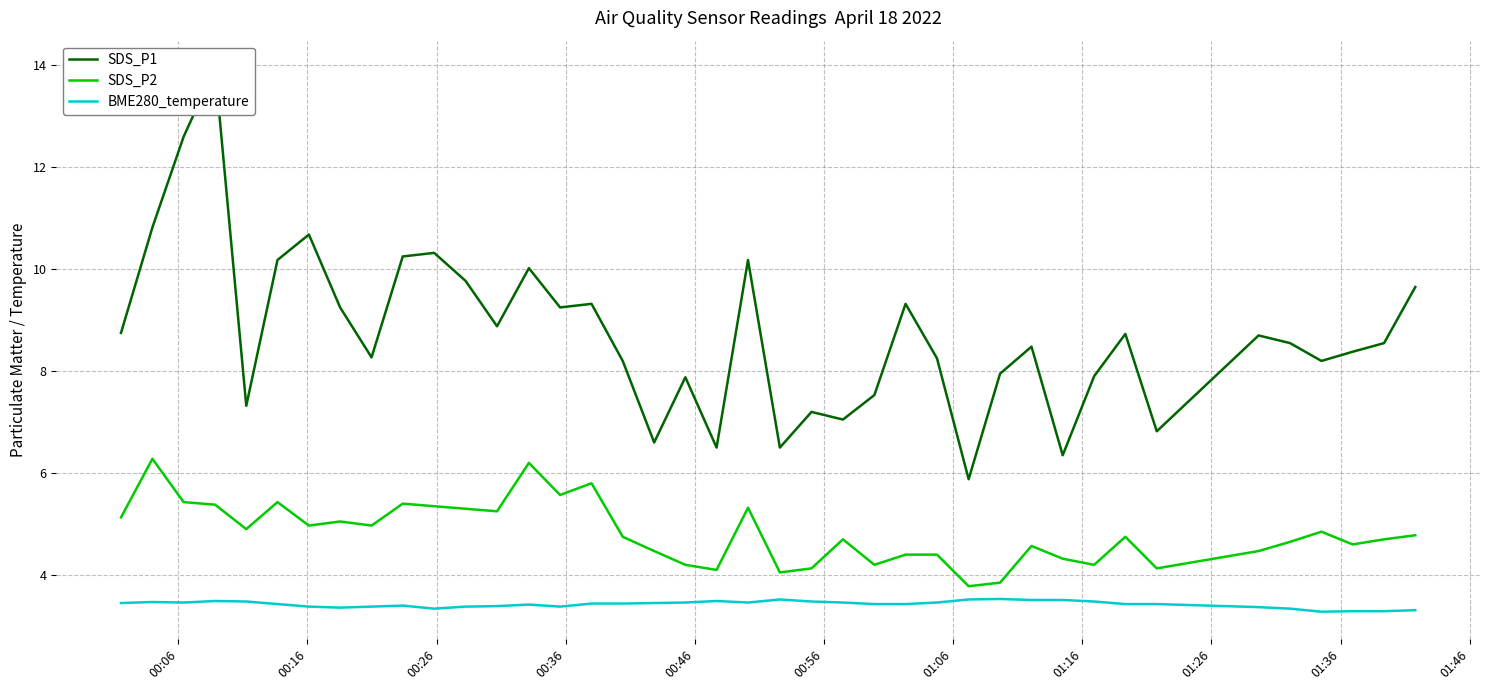

Reading right to left, list all the values displayed in this chart.

SDS_P1: 9.7	8.6	8.4	8.2	8.6	8.7	6.8	8.7	7.9	6.3	8.5	8.0	5.9	8.2	9.3	7.5	7.0	7.2	6.5	10.2	6.5	7.9	6.6	8.2	9.3	9.2	10.0	8.9	9.8	10.3	10.2	8.3	9.2	10.7	10.2	7.3	13.9	12.6	10.8	8.8
SDS_P2: 4.8	4.7	4.6	4.8	4.7	4.5	4.1	4.8	4.2	4.3	4.6	3.9	3.8	4.4	4.4	4.2	4.7	4.1	4.0	5.3	4.1	4.2	4.5	4.8	5.8	5.6	6.2	5.2	5.3	5.3	5.4	5.0	5.0	5.0	5.4	4.9	5.4	5.4	6.3	5.1
BME280_temperature: 3.3	3.3	3.3	3.3	3.3	3.4	3.4	3.4	3.5	3.5	3.5	3.5	3.5	3.5	3.4	3.4	3.5	3.5	3.5	3.5	3.5	3.5	3.5	3.4	3.4	3.4	3.4	3.4	3.4	3.3	3.4	3.4	3.4	3.4	3.4	3.5	3.5	3.5	3.5	3.5